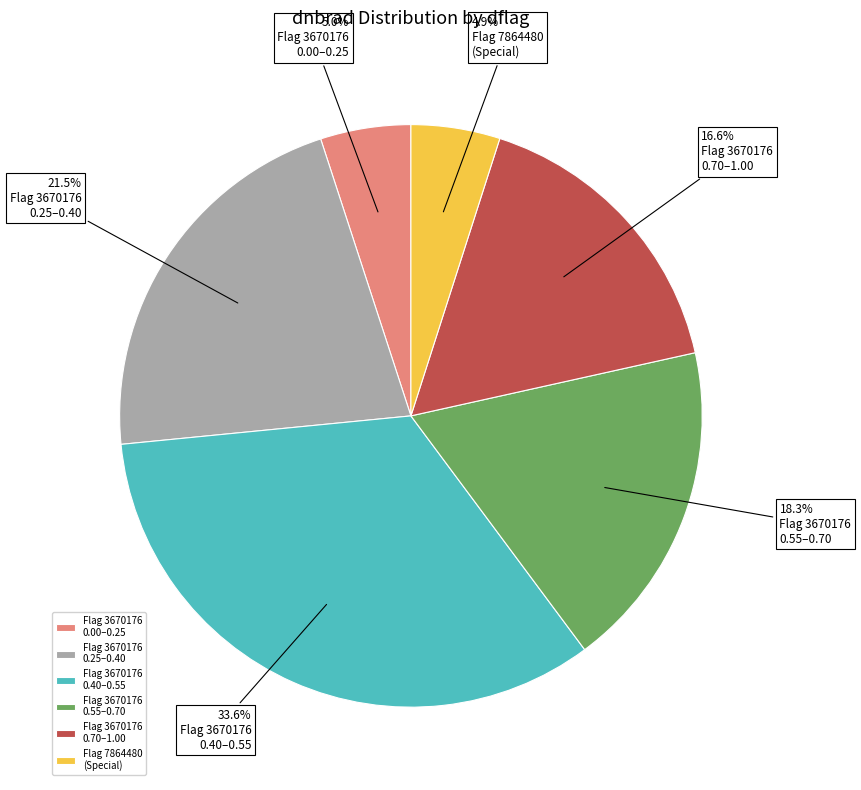

To the nearest percent, what is the difference between the largest and smallest slice percentages?

29%